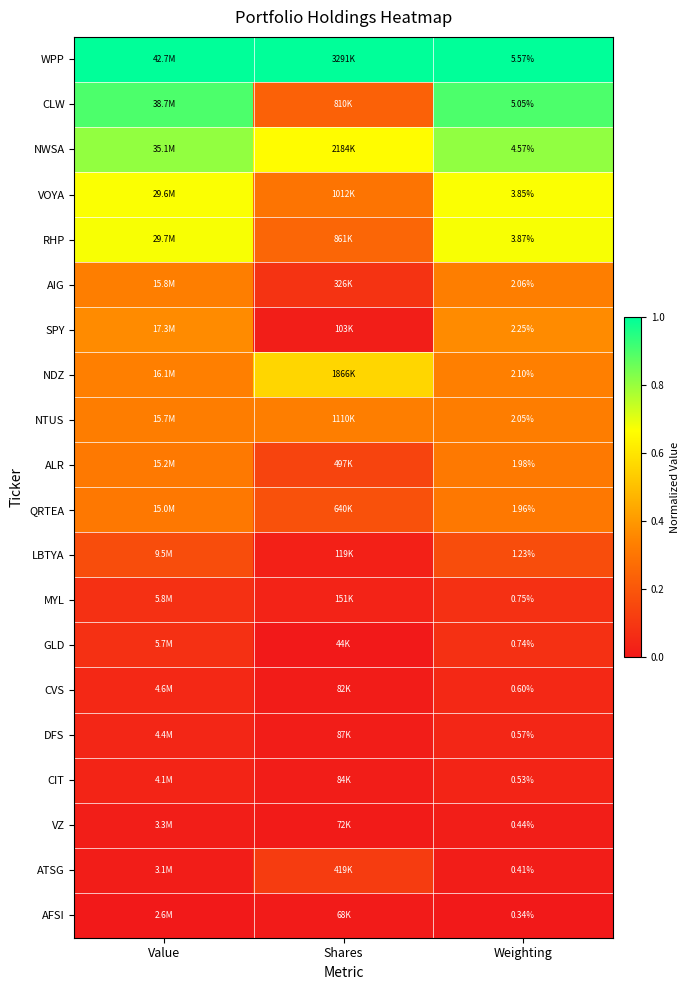

What is the total value across all series at Weighting?

40.9